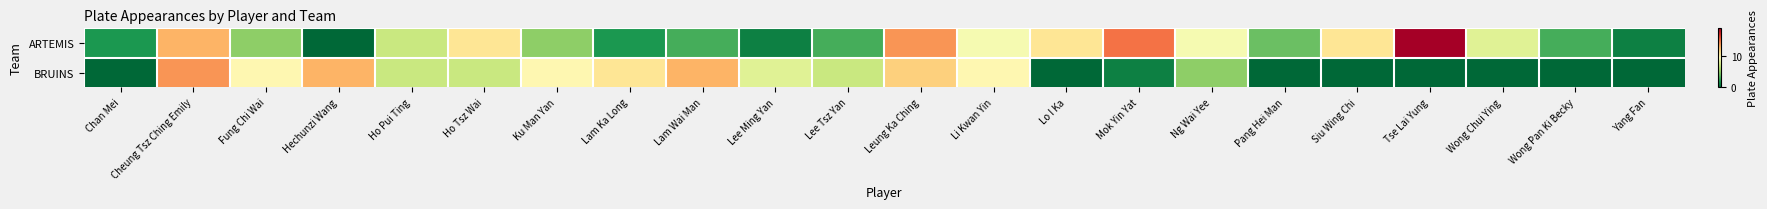

Which series has the largest total across all categories?

ARTEMIS